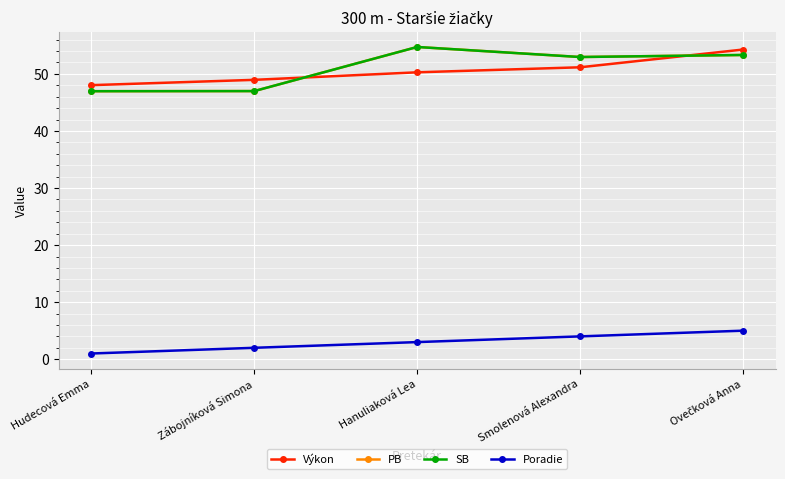

What is the label of the 2nd point from the right?

Smolenová Alexandra